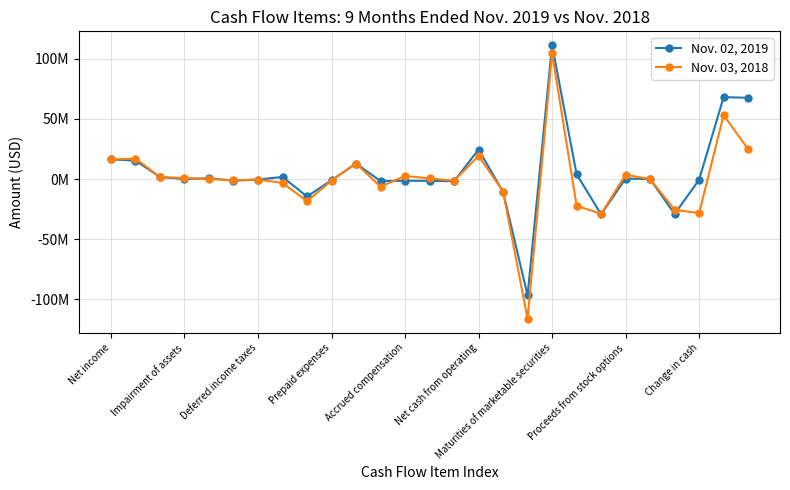

How many lines are shown in the chart?

2